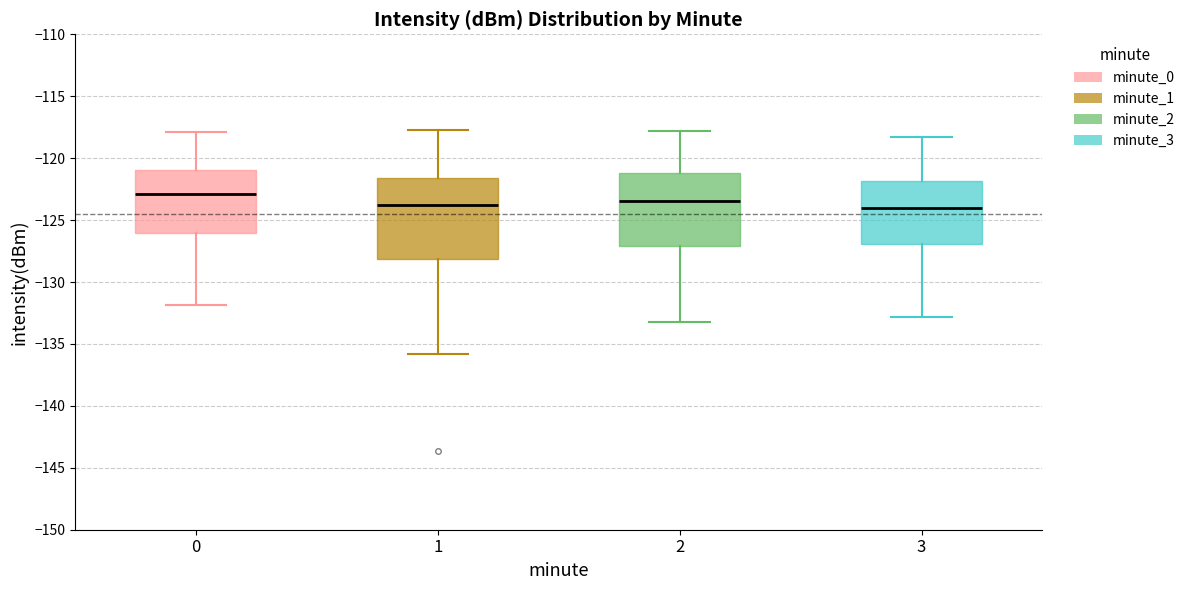

Comparing the boxes themselves (not the whiskers), which one is the tallest?

1